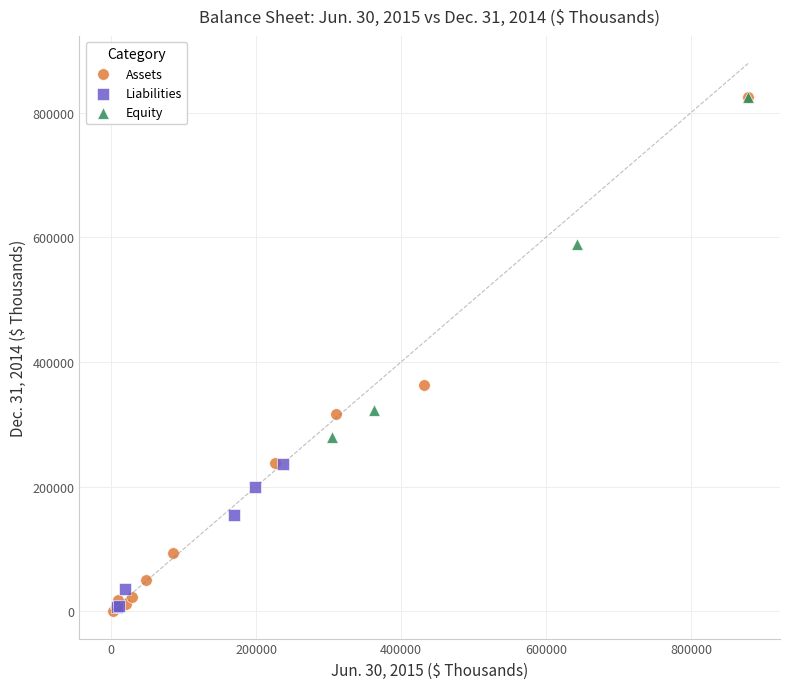

Which series has the largest Y range (max minus min)?

Assets